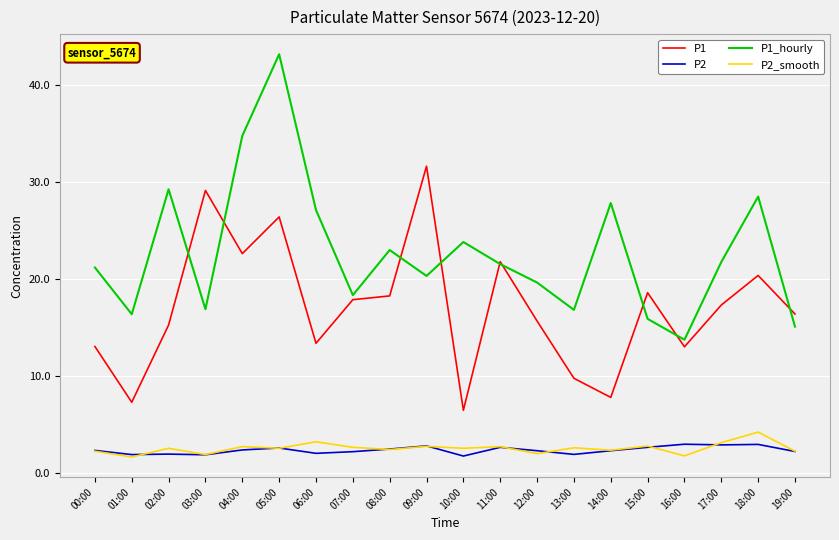

Which series changed the most between 07:00 and 18:00?

P1_hourly